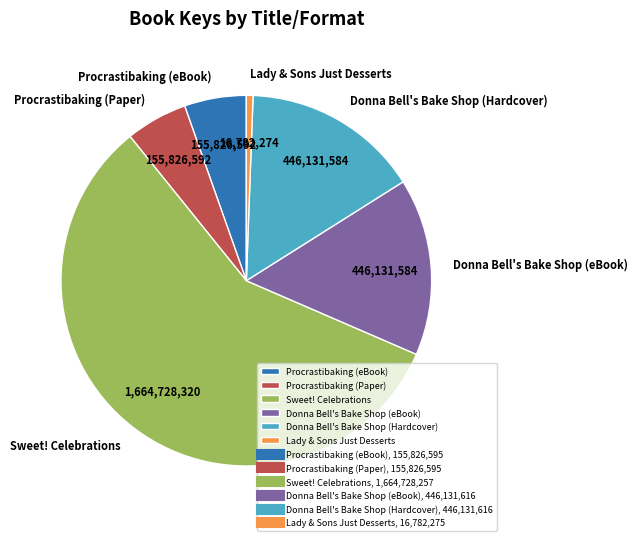

Is the sum of Sweet! Celebrations and Procrastibaking (Paper) greater than half?

Yes